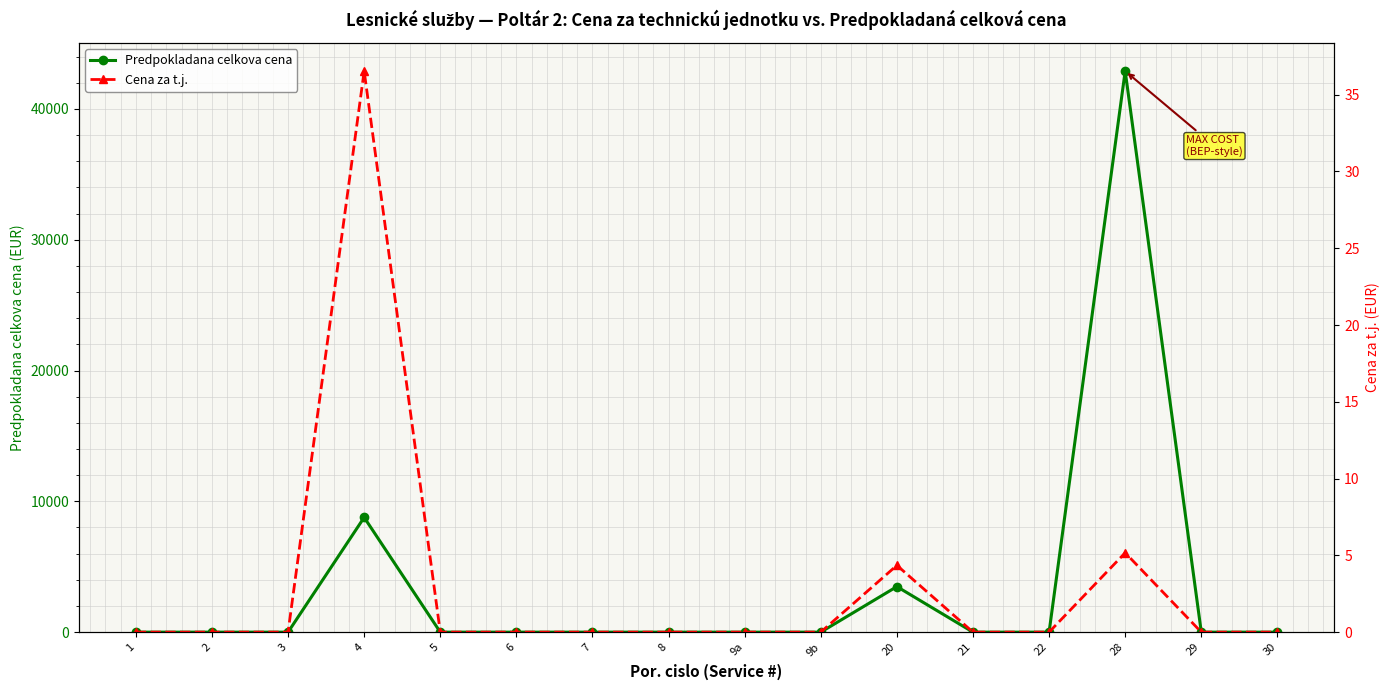

The value of Cena za t.j. at 8 is 0.0. True or false?

True